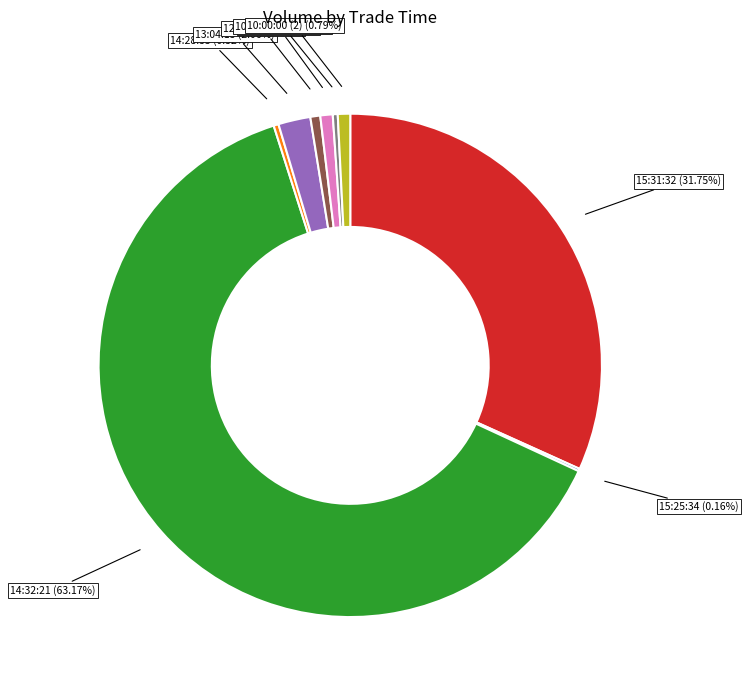

Is there a majority slice in this chart?

Yes